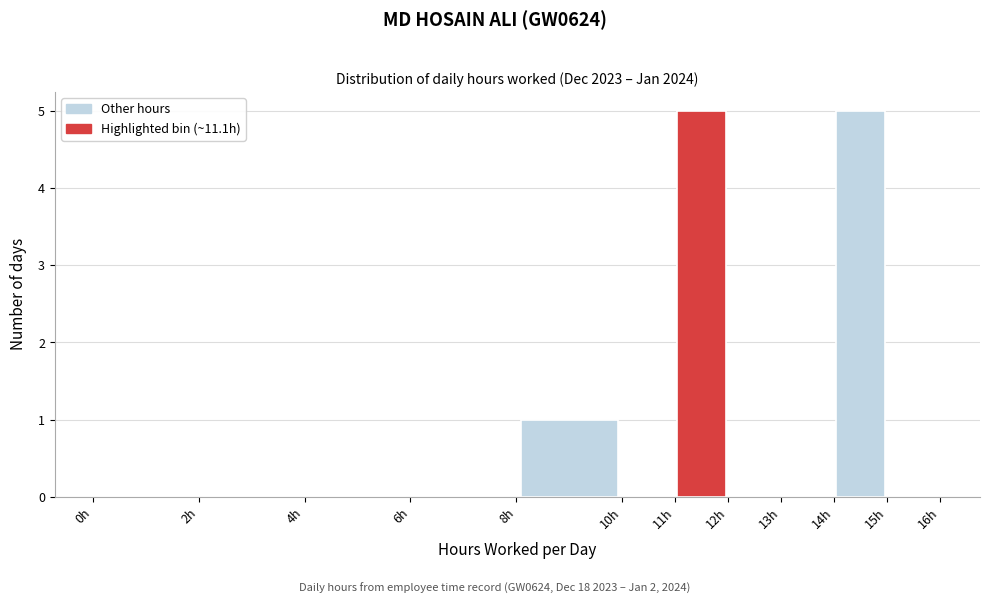

Reading left to right, list every bar in this chart as the range it spans on the x-axis followed by its height. The values are not printed on the chart, so give them approximately, as read against the axis.

0 to 2: 0
2 to 4: 0
4 to 6: 0
6 to 8: 0
8 to 10: 1
10 to 11: 0
11 to 12: 5
12 to 13: 0
13 to 14: 0
14 to 15: 5
15 to 16: 0